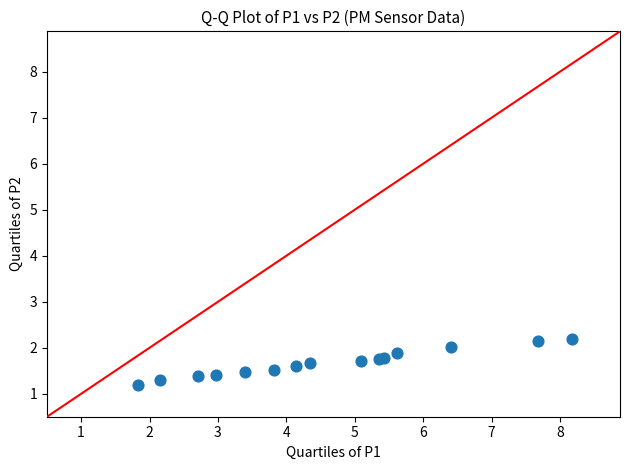

What Y value in the scatter plot is closest to 1?

1.2